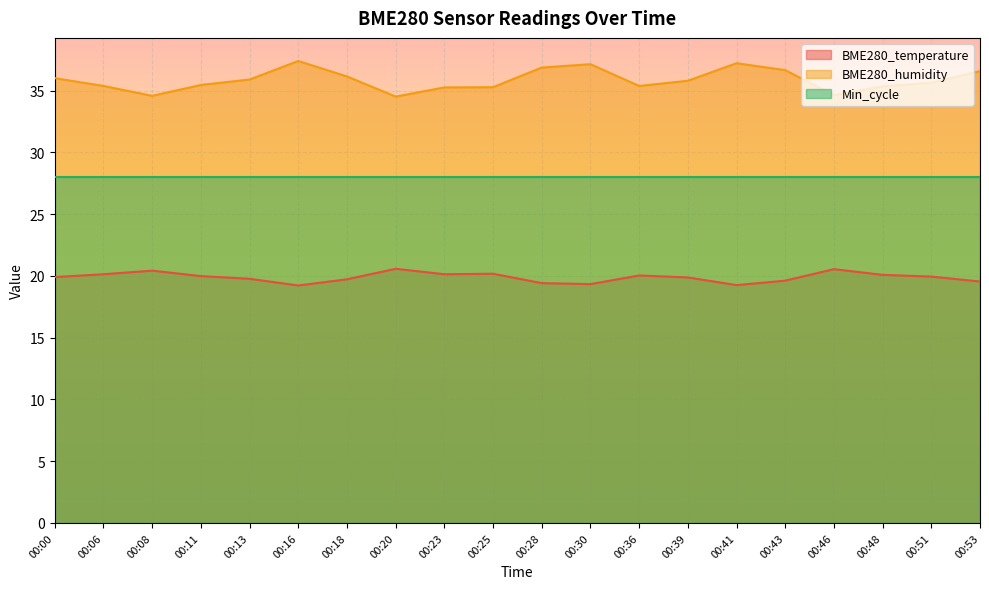

True or false: BME280_temperature and BME280_humidity cross at least once.

False